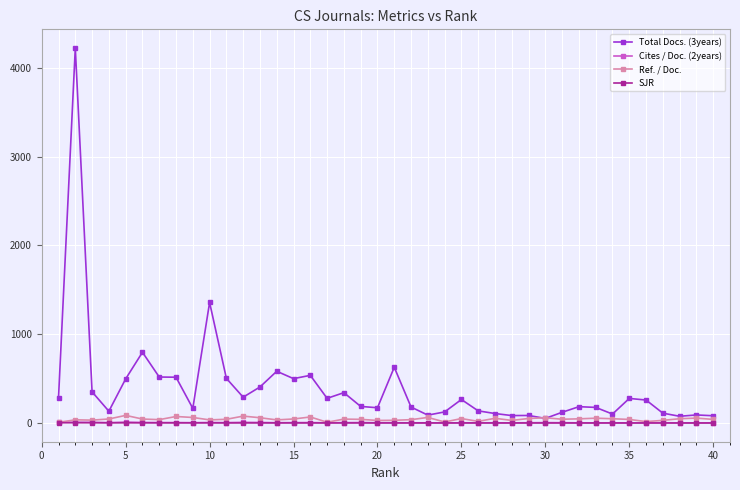

Which series has the largest total across all categories?

Total Docs. (3years)